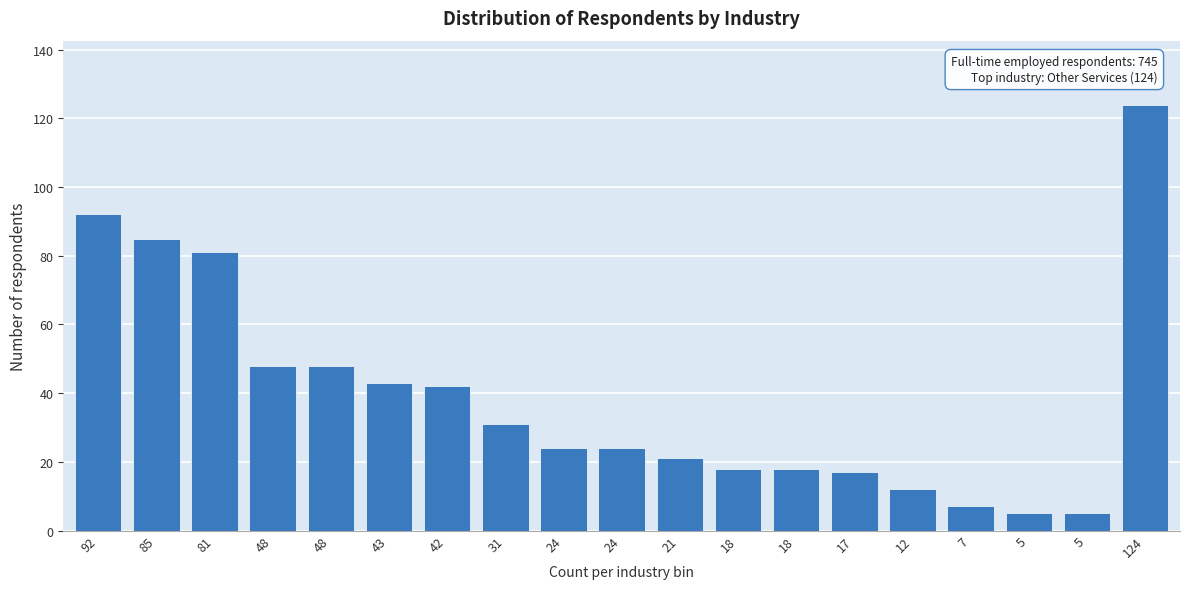

Are the bars horizontal?

No